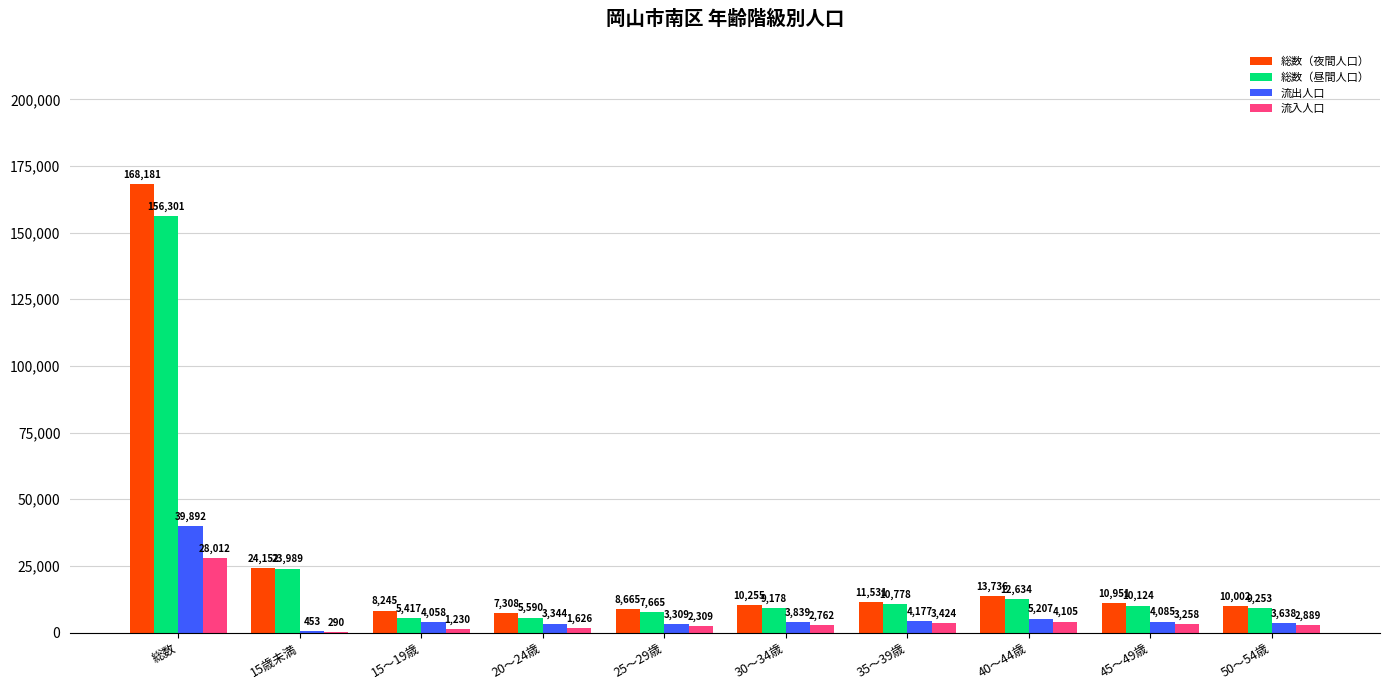

What are all the series names shown in the legend?

総数（夜間人口）, 総数（昼間人口）, 流出人口, 流入人口